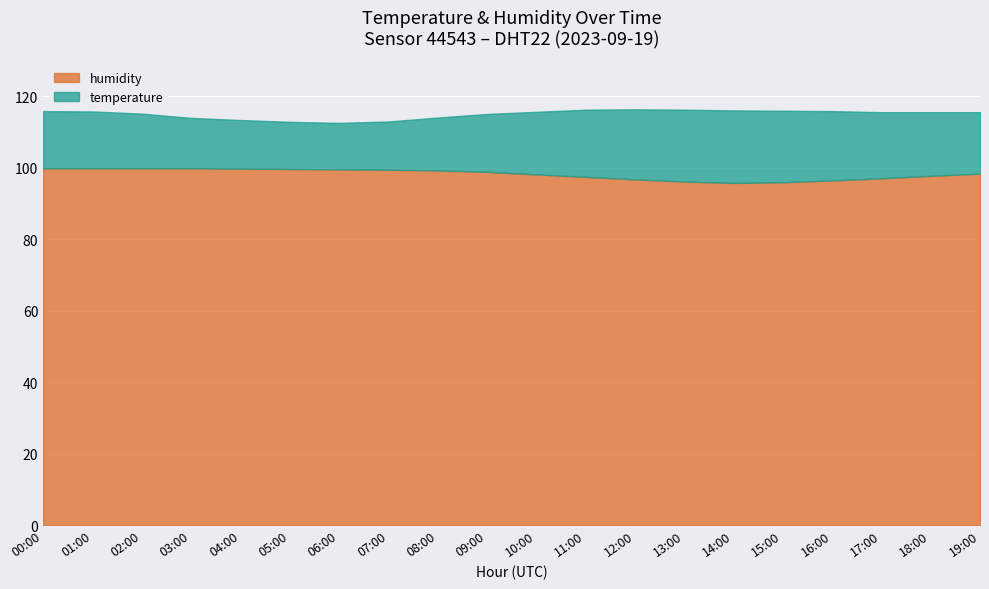

Rank the series at 04:00 from lowest to highest value.

temperature, humidity